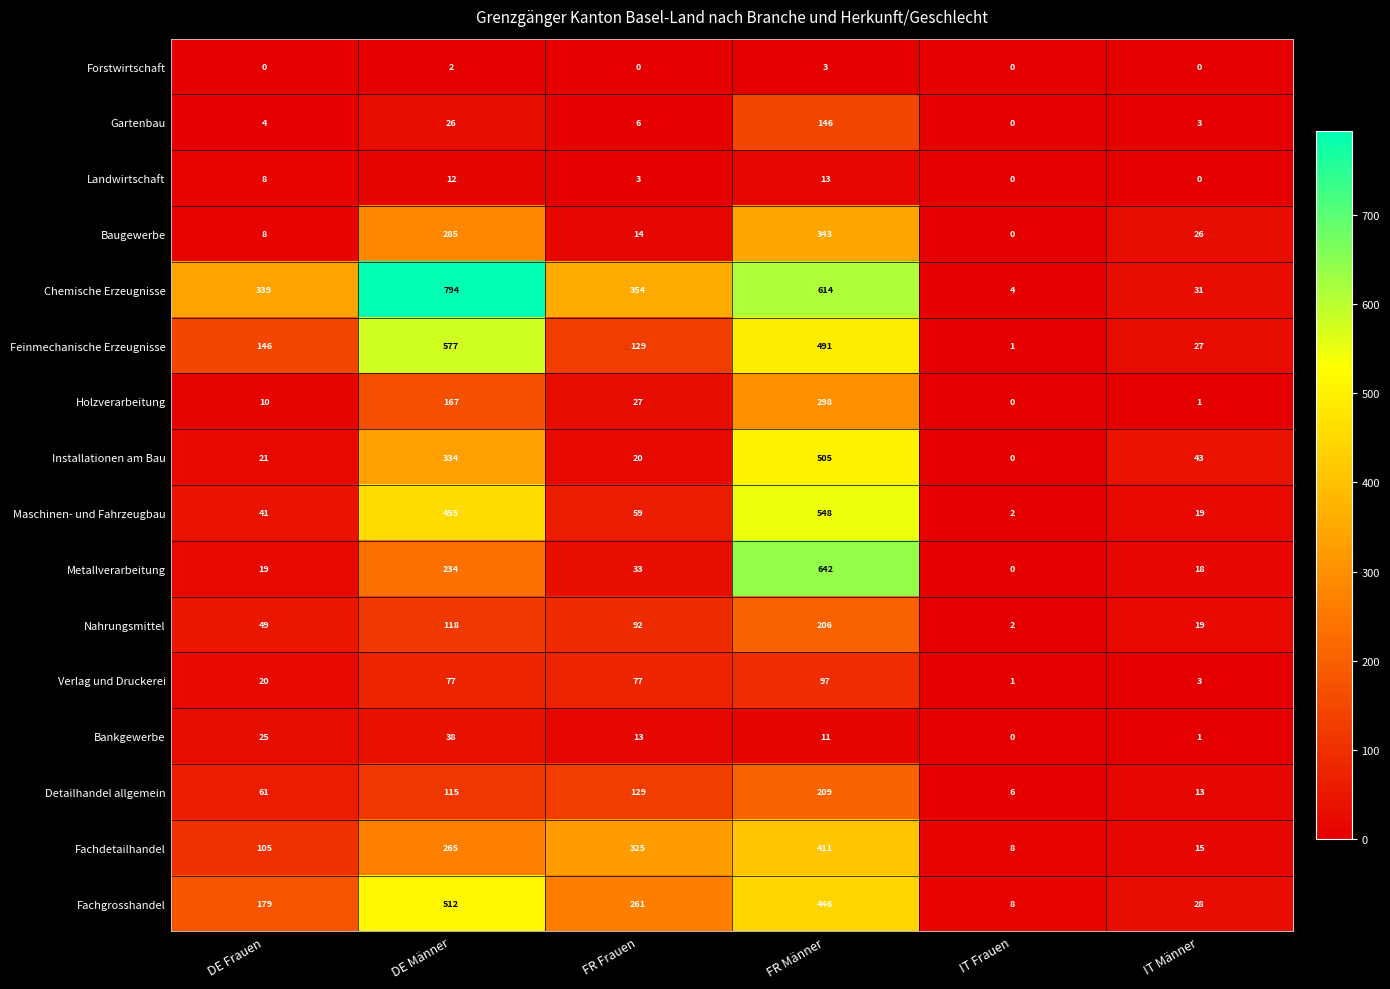

What is the spread (max minus min) of values at DE Frauen?

339